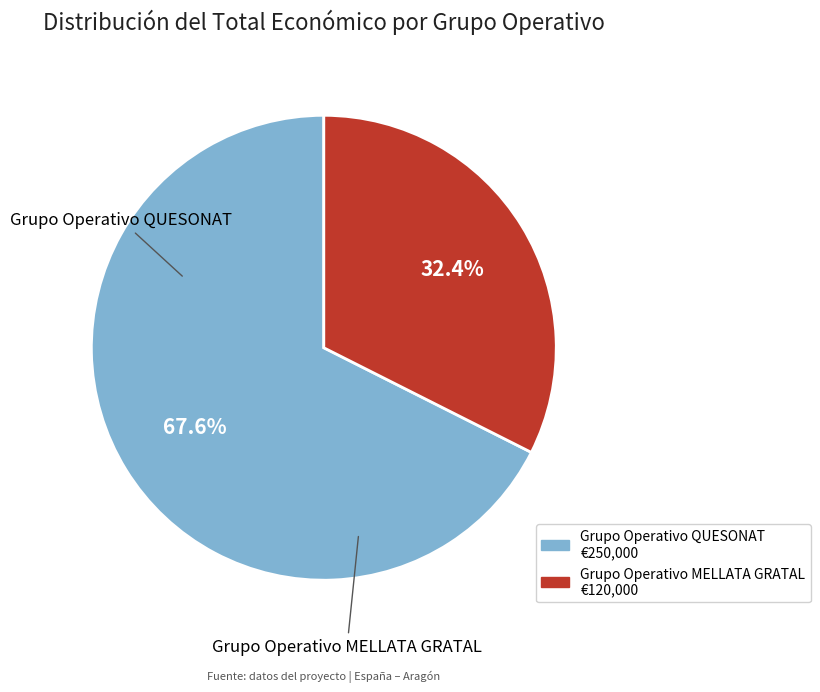

To the nearest percent, what is the difference between the Grupo Operativo QUESONAT and Grupo Operativo MELLATA GRATAL slice percentages?

35%